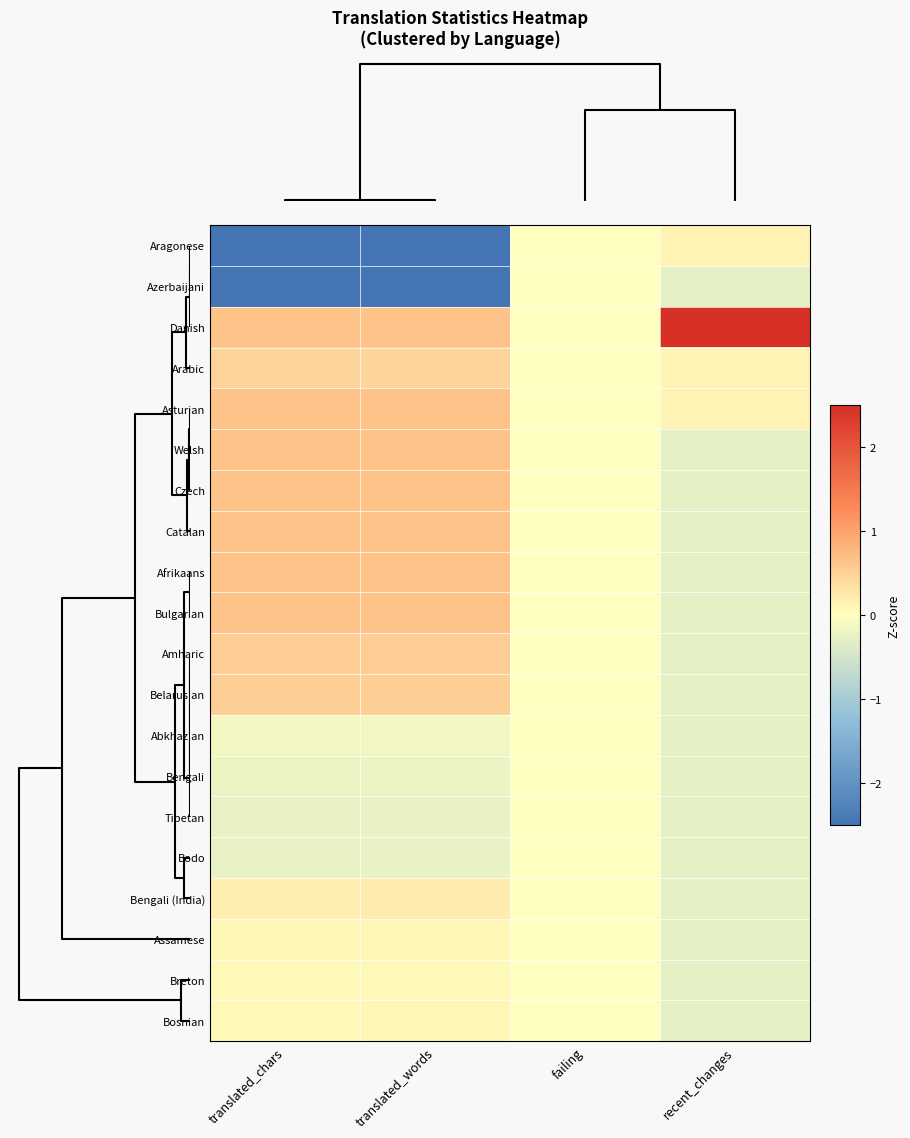

Reading left to right, transcribe all the data shown in this chart.

Aragonese: translated_chars=-2.8	translated_words=-2.8	failing=0.0	recent_changes=0.1
Azerbaijani: translated_chars=-2.9	translated_words=-2.9	failing=0.0	recent_changes=-0.3
Danish: translated_chars=0.7	translated_words=0.6	failing=0.0	recent_changes=4.3
Arabic: translated_chars=0.5	translated_words=0.5	failing=0.0	recent_changes=0.1
Asturian: translated_chars=0.7	translated_words=0.6	failing=0.0	recent_changes=0.1
Welsh: translated_chars=0.7	translated_words=0.6	failing=0.0	recent_changes=-0.3
Czech: translated_chars=0.7	translated_words=0.6	failing=0.0	recent_changes=-0.3
Catalan: translated_chars=0.7	translated_words=0.6	failing=0.0	recent_changes=-0.3
Afrikaans: translated_chars=0.7	translated_words=0.6	failing=0.0	recent_changes=-0.3
Bulgarian: translated_chars=0.7	translated_words=0.6	failing=0.0	recent_changes=-0.3
Amharic: translated_chars=0.5	translated_words=0.5	failing=0.0	recent_changes=-0.3
Belarusian: translated_chars=0.5	translated_words=0.5	failing=0.0	recent_changes=-0.3
Abkhazian: translated_chars=-0.1	translated_words=-0.1	failing=0.0	recent_changes=-0.3
Bengali: translated_chars=-0.2	translated_words=-0.2	failing=0.0	recent_changes=-0.3
Tibetan: translated_chars=-0.2	translated_words=-0.2	failing=0.0	recent_changes=-0.3
Bodo: translated_chars=-0.3	translated_words=-0.2	failing=0.0	recent_changes=-0.3
Bengali (India): translated_chars=0.2	translated_words=0.2	failing=0.0	recent_changes=-0.3
Assamese: translated_chars=0.1	translated_words=0.1	failing=0.0	recent_changes=-0.3
Breton: translated_chars=0.1	translated_words=0.1	failing=0.0	recent_changes=-0.3
Bosnian: translated_chars=0.1	translated_words=0.1	failing=0.0	recent_changes=-0.3